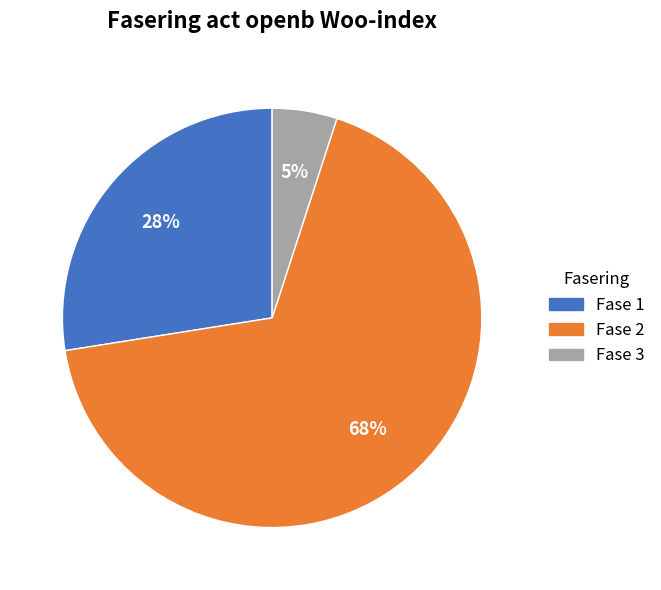

How many segments does this pie chart have?

3